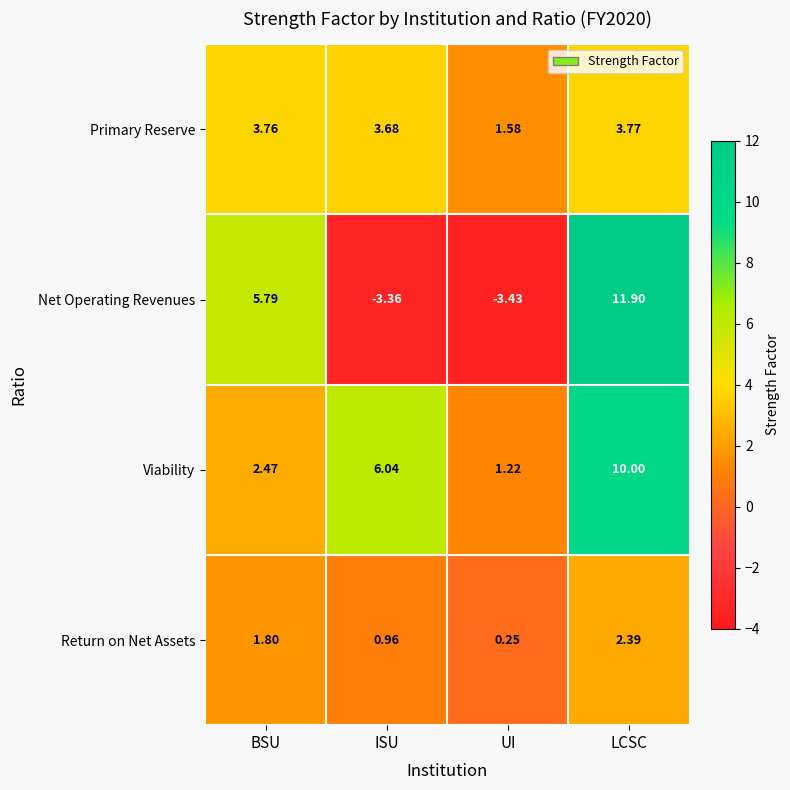

What is the difference between the highest and lowest values at ISU?

9.4